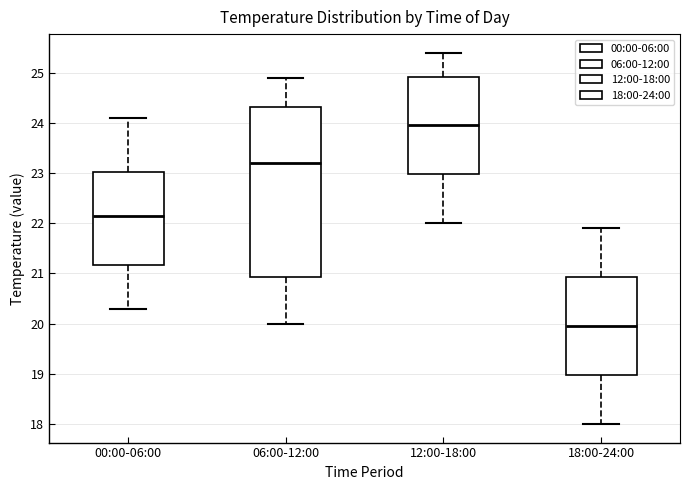

Where does the lower whisker of the box for 06:00-12:00 end on the y-axis? The values are not printed on the chart, so give them approximately, as read against the axis.

20.0